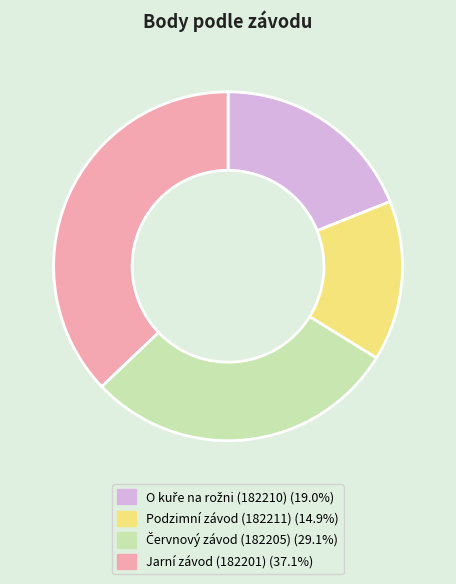

Which category has the smallest portion of the pie?

Podzimní závod (182211)